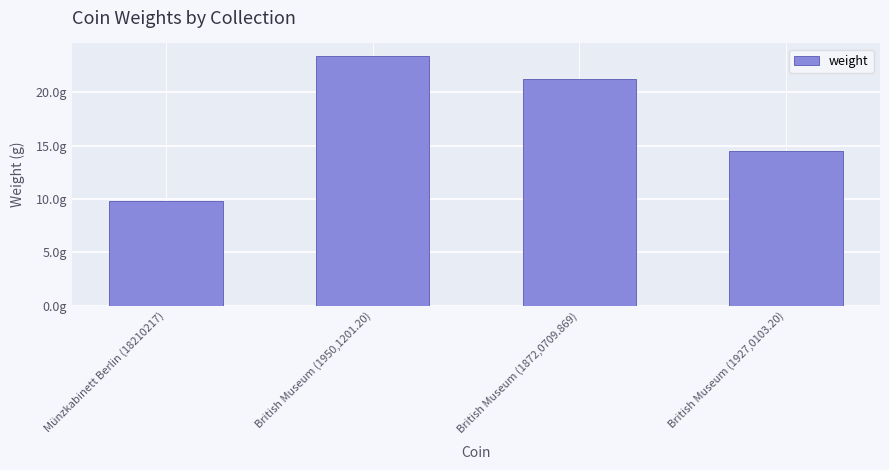

Are the bars horizontal?

No